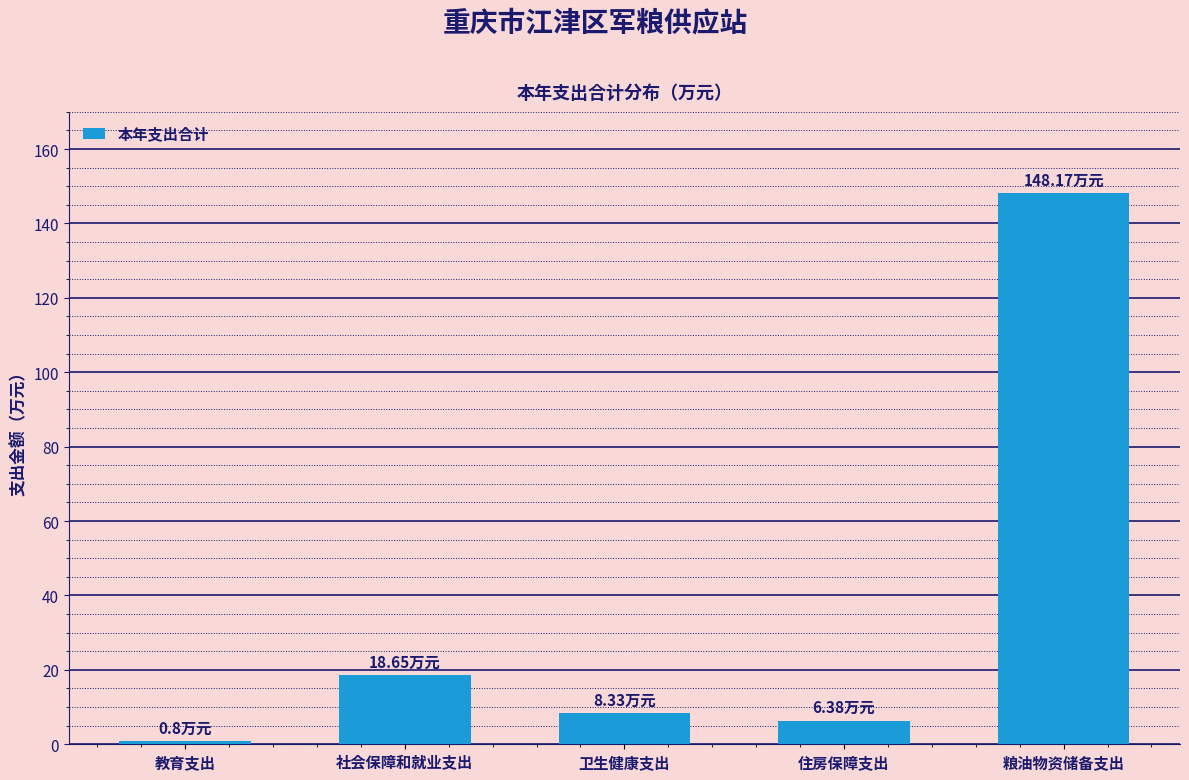

What is the label of the 3rd bar from the right?

卫生健康支出